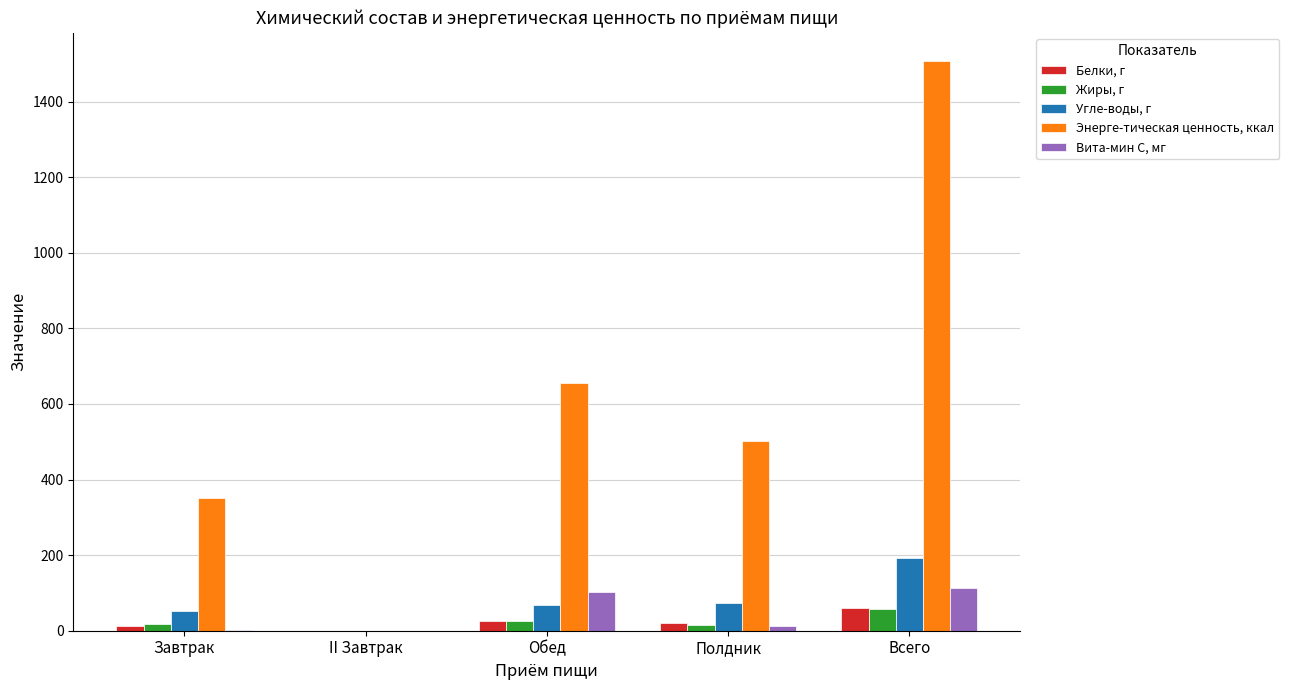

How many values in the Жиры, г series exceed 17?

3